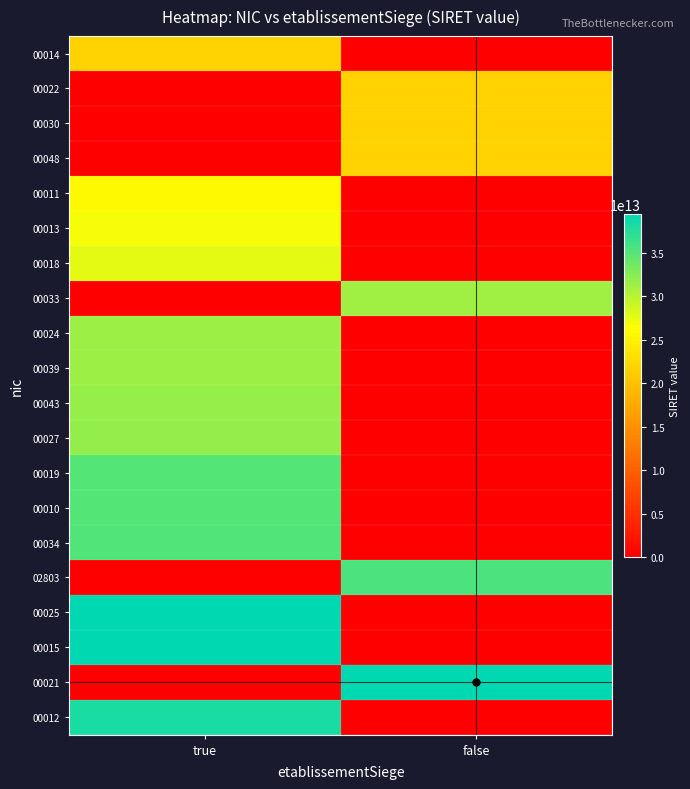

At how many categories does at least one series exceed 25593298868007?

2